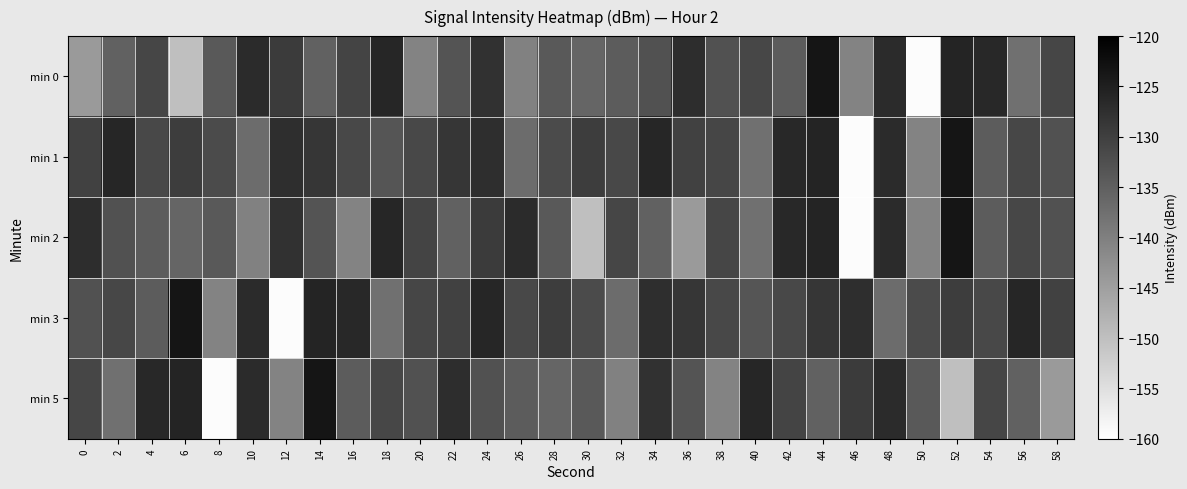

How many data points does each series have?

30